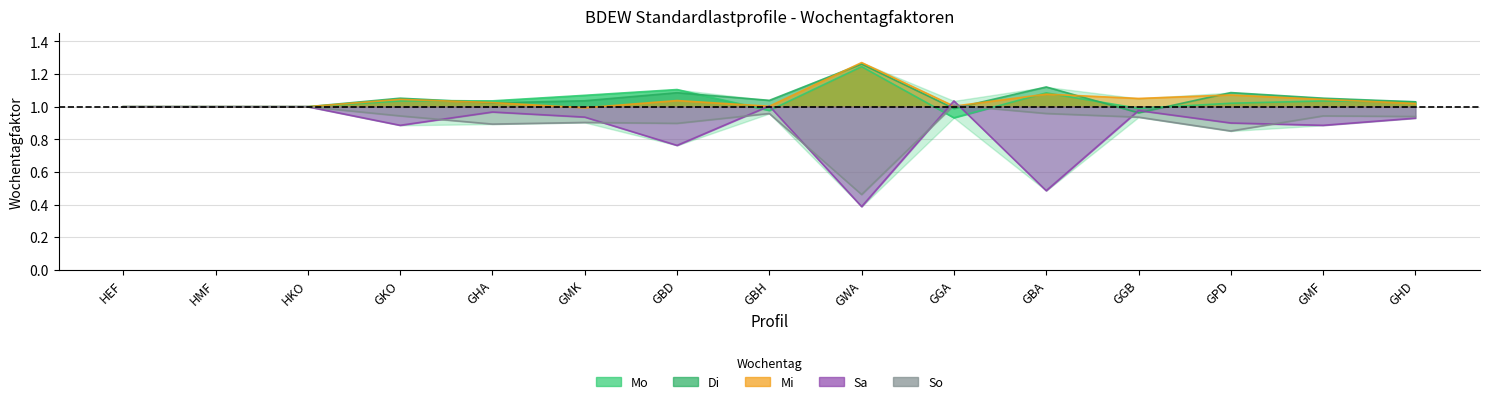

What is the average value of the Di series?

1.0